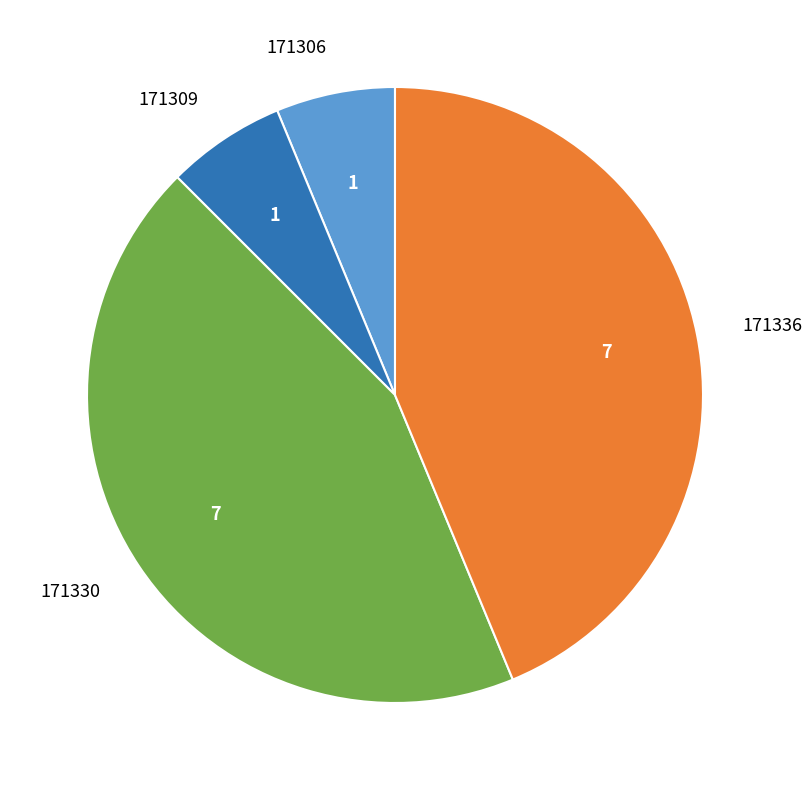

What is the ratio of the value at 171336 to the value at 171330?

1.0